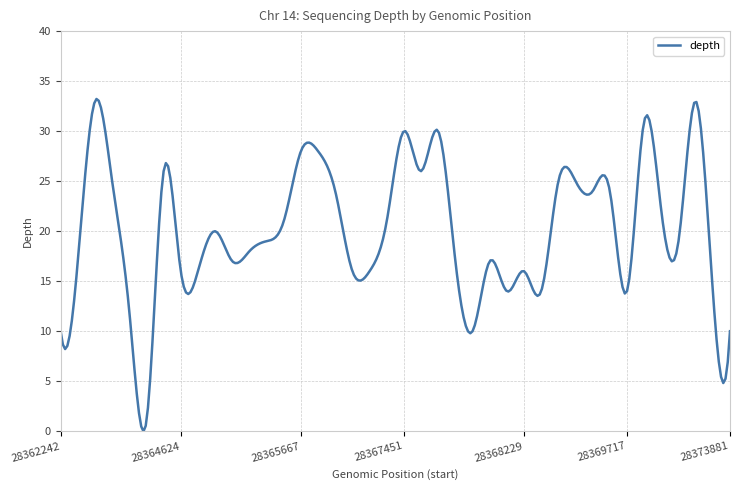

What is the difference between the maximum and minimum values?

33.2